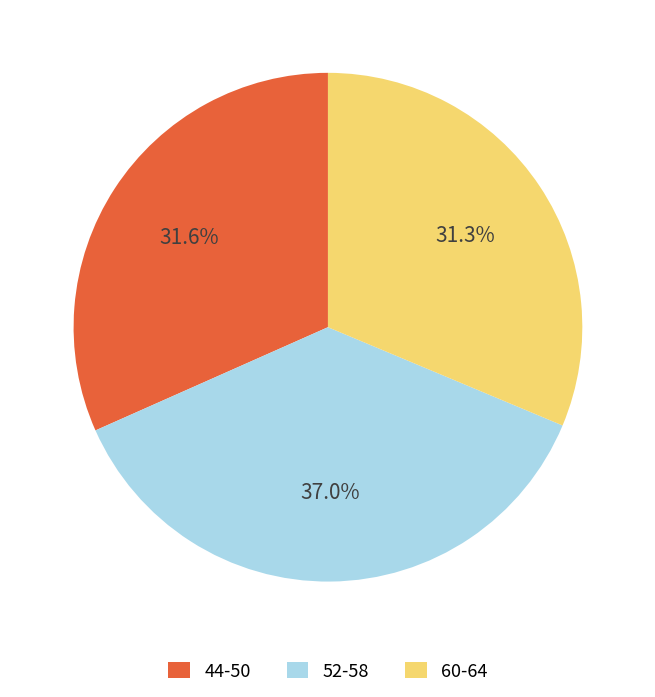

Between 44-50 and 52-58, which is larger?

52-58